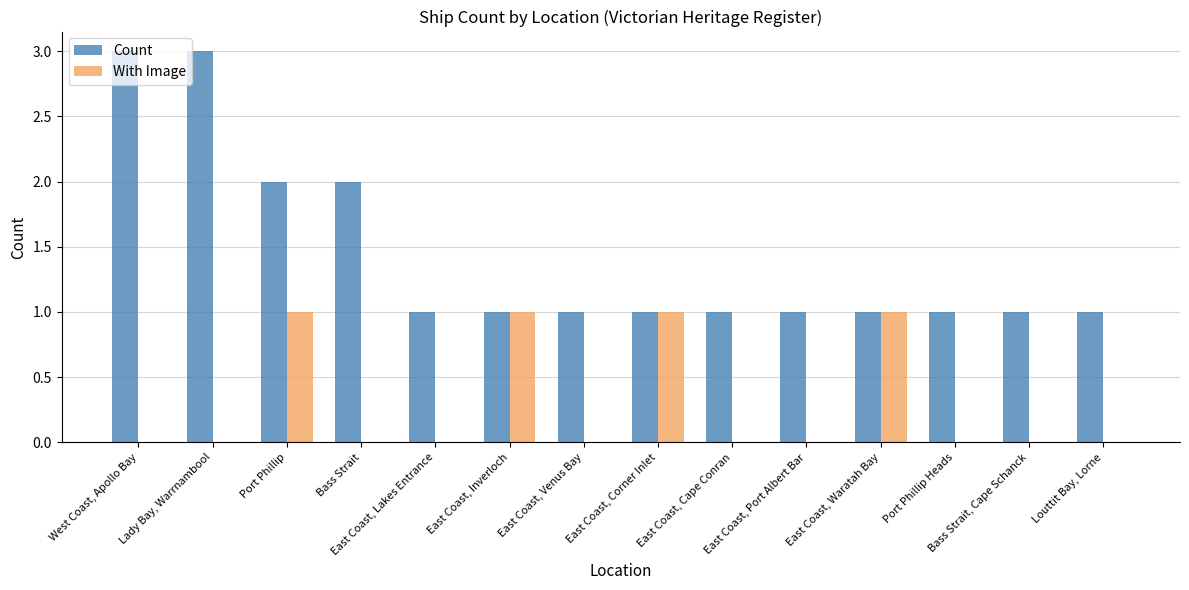

Which series has the widest spread of values?

Count